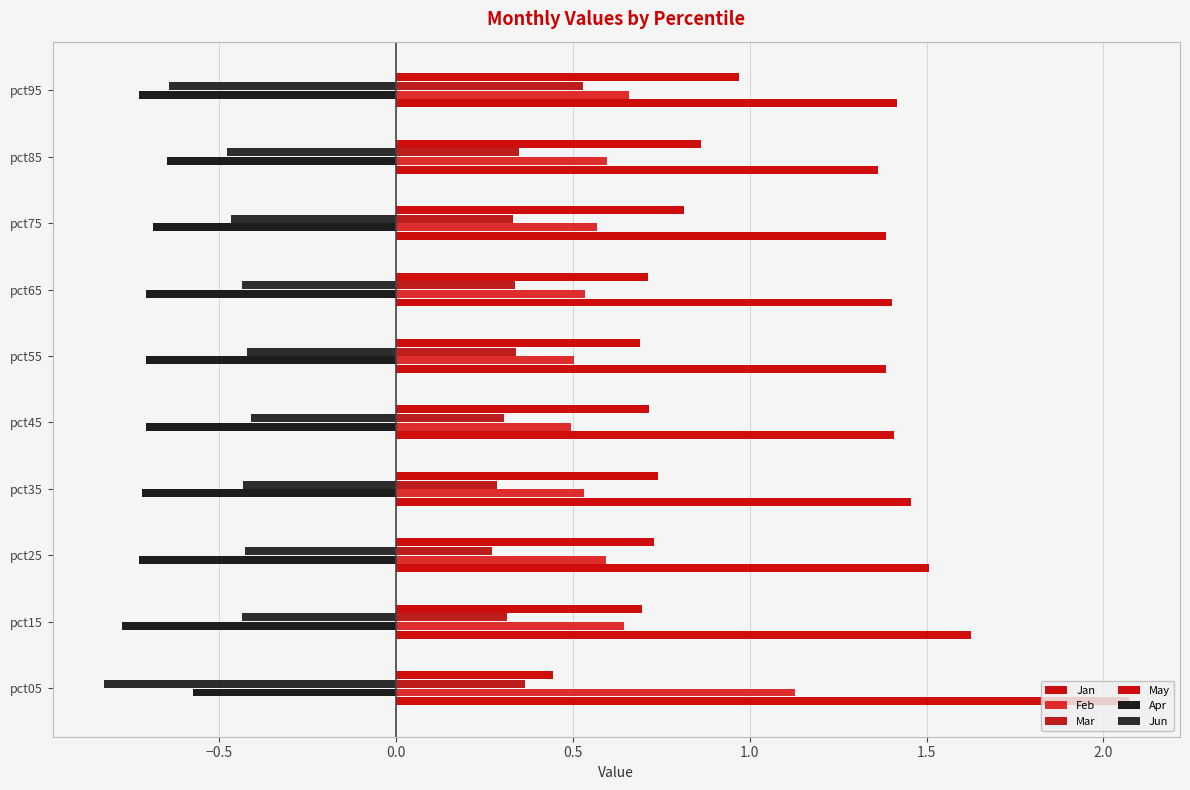

How many groups of bars are there?

10